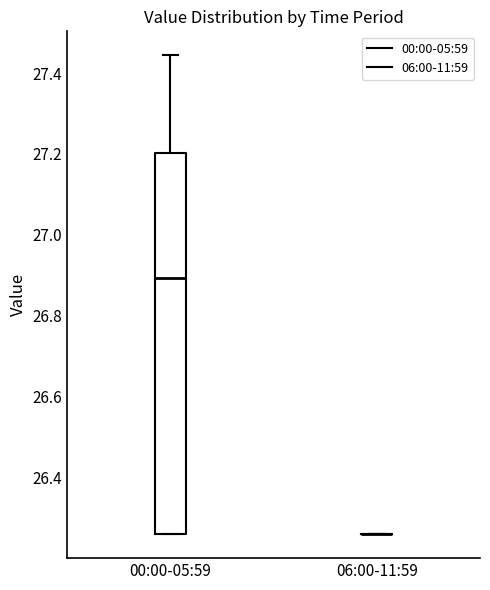

Reading left to right, read every box against the y-axis: the position of its median line, the range the box covers, and the ends of its whiskers. The values are not printed on the chart, so give them approximately, as read against the axis.

00:00-05:59: median 26.90, box 26.26 to 27.20, whiskers 26.26 to 27.44
06:00-11:59: box collapsed to a line at 26.26, whiskers 26.26 to 26.26